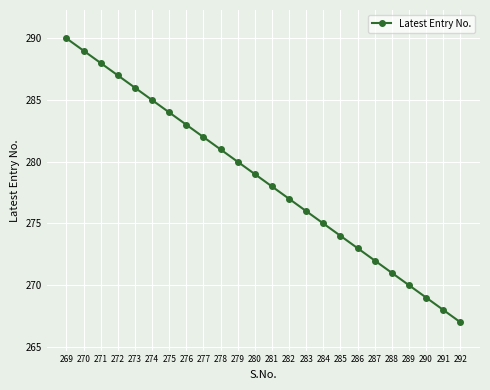

Is this an area chart (filled region under the line)?

No